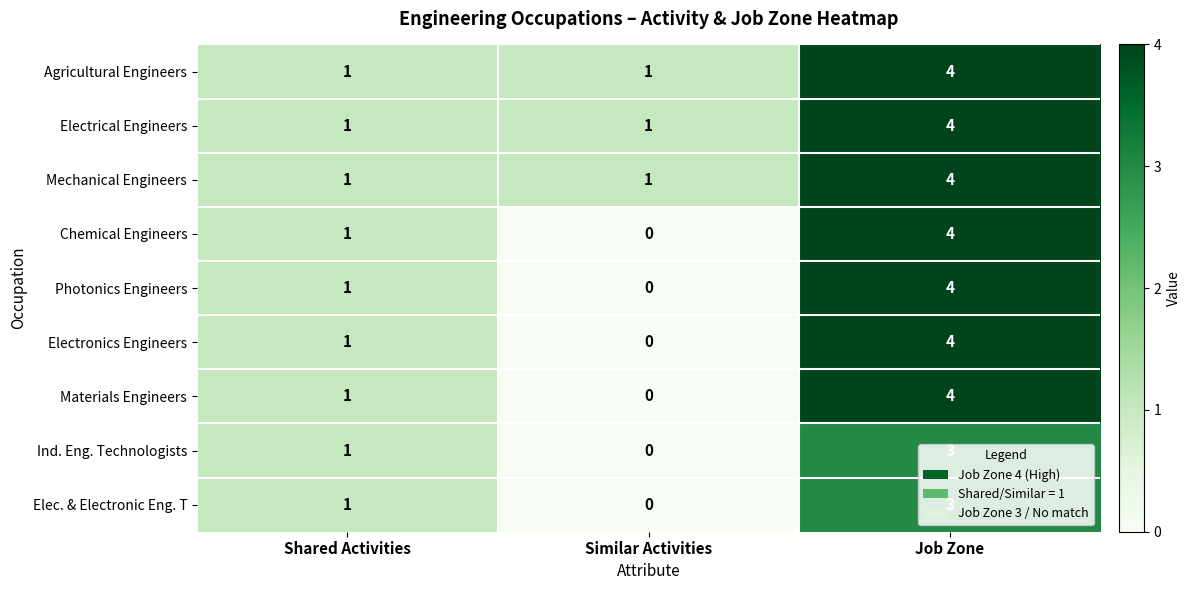

How many categories are shown in the chart?

3